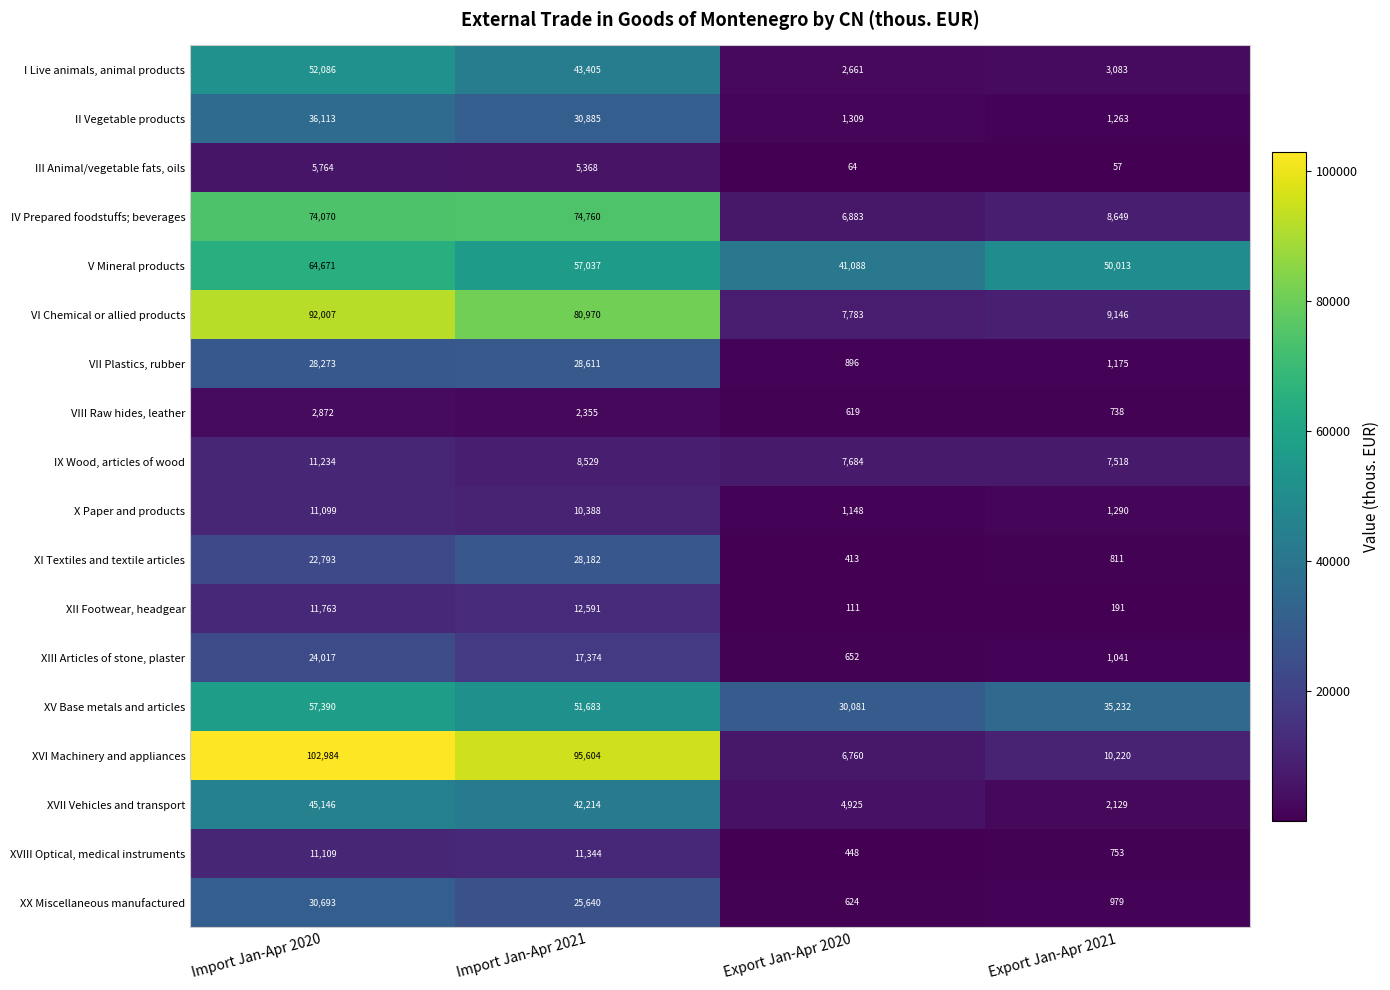

At which label does XX Miscellaneous manufactured first exceed 25640?

Import Jan-Apr 2020